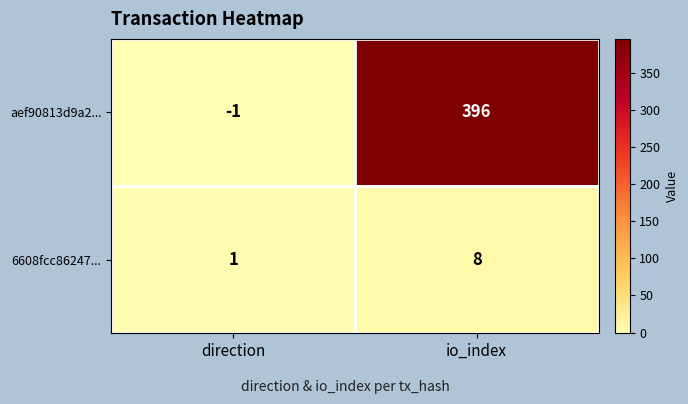

Read the aef90813d9a2... value at io_index.

396